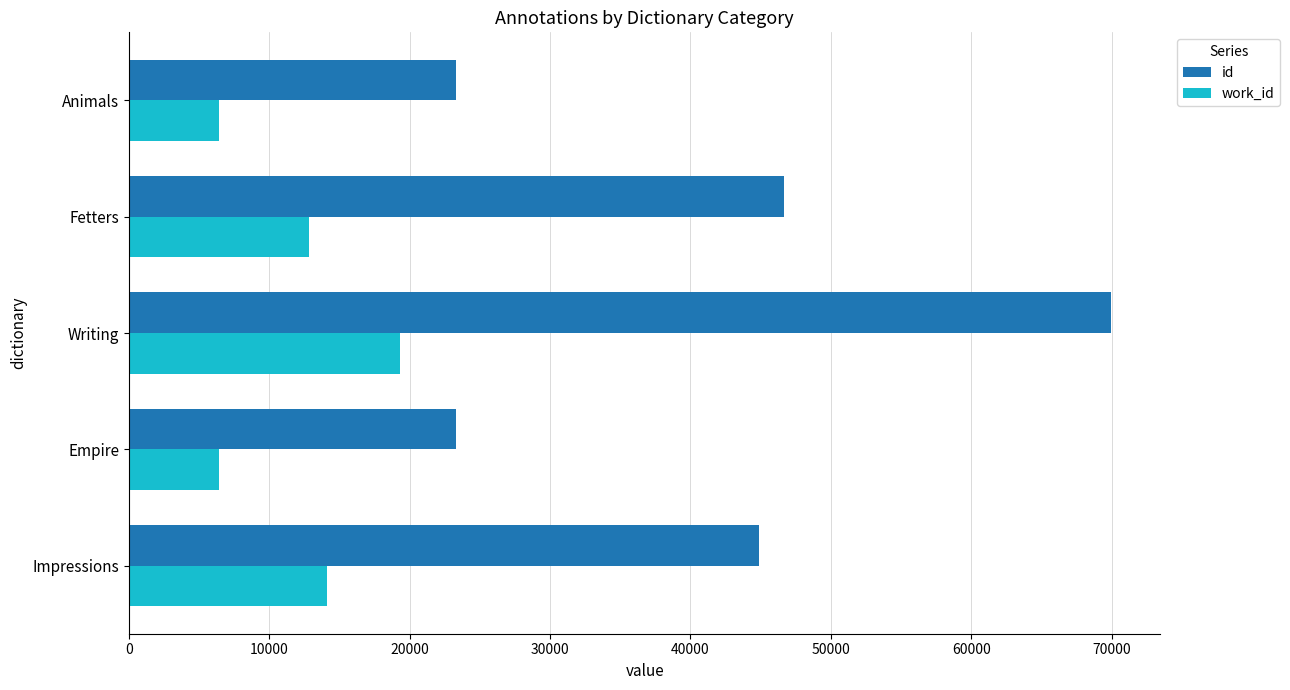

At Animals, list the series in order from smallest to largest.

work_id, id